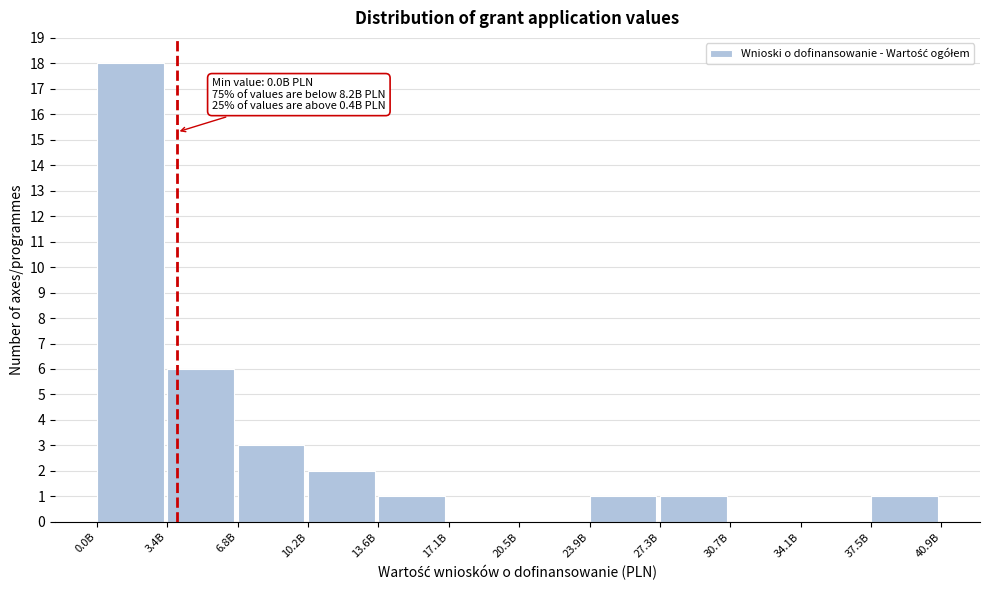

Reading left to right, extract all data points from this chart.

0.0B=18	3.4B=6	6.8B=3	10.2B=2	13.6B=1	17.1B=0	20.5B=0	23.9B=1	27.3B=1	30.7B=0	34.1B=0	37.5B=1